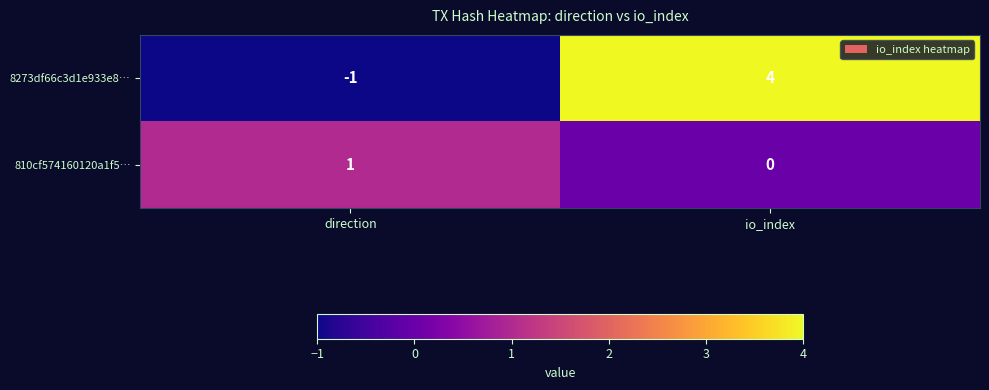

Which series has the widest spread of values?

8273df66c3d1e933e8…